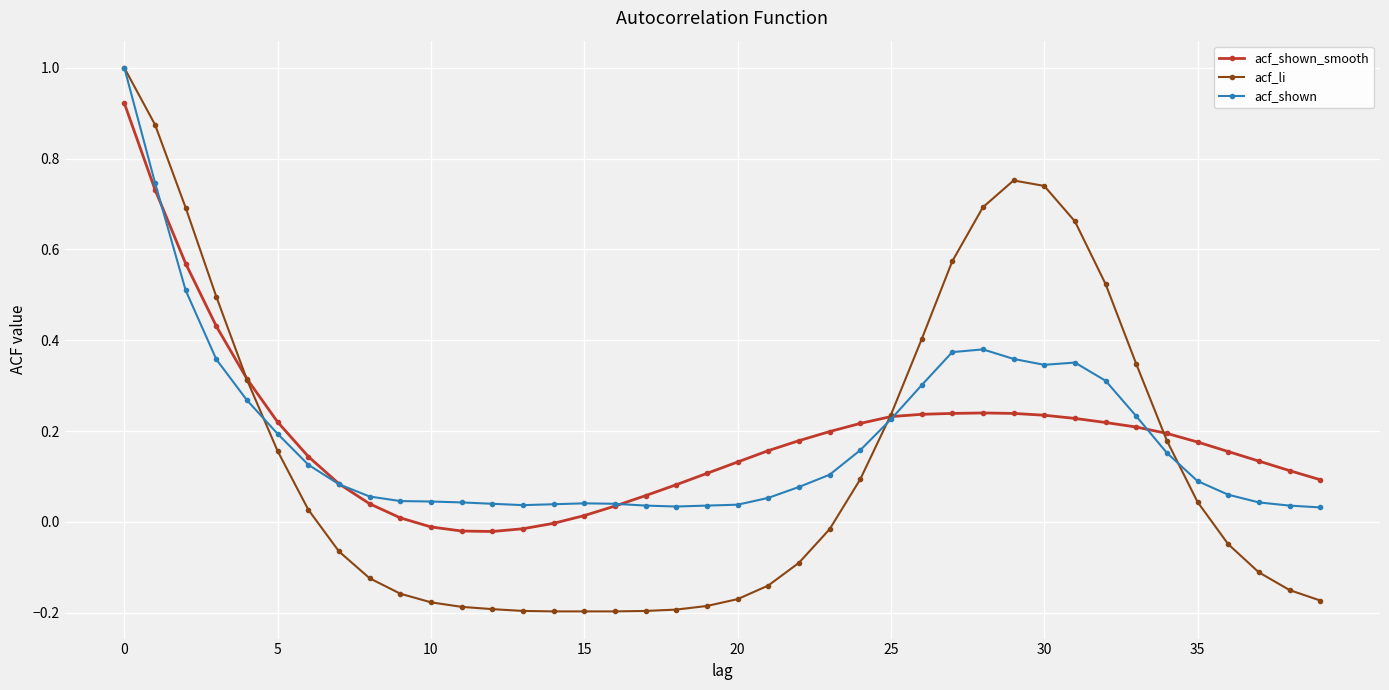

What is the maximum value shown in the chart?

1.0